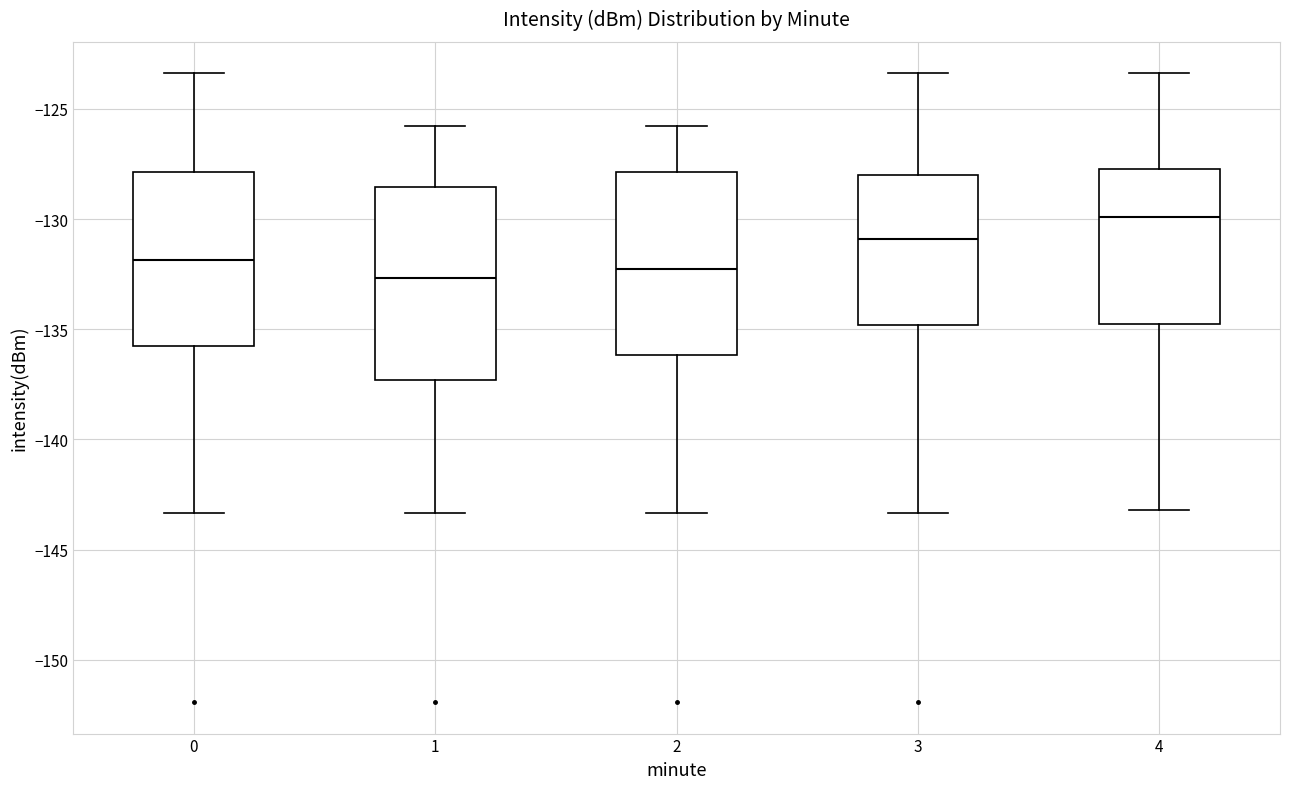

Where does the upper whisker of the box at x = 0 end on the y-axis? The values are not printed on the chart, so give them approximately, as read against the axis.

-123.5